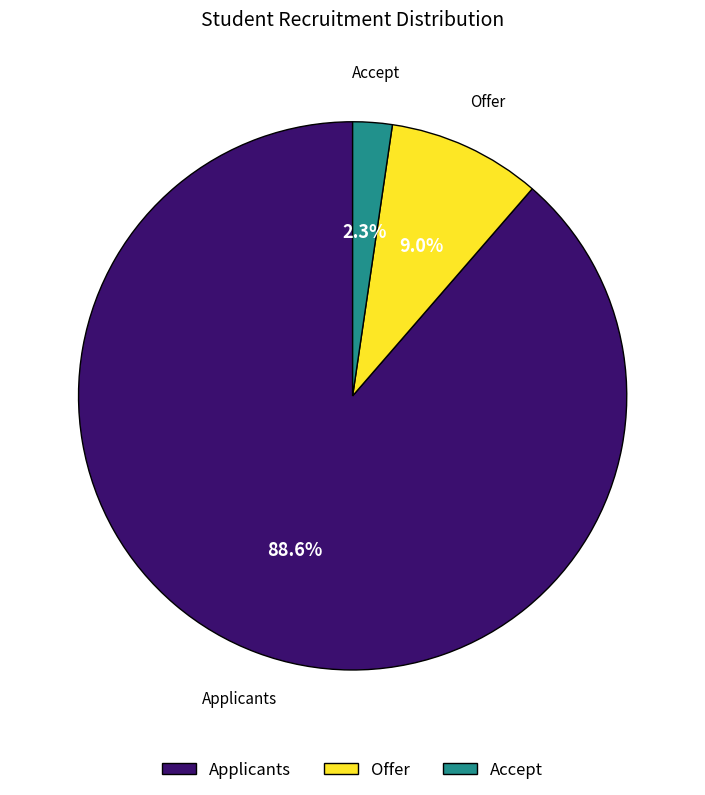

How many segments does this pie chart have?

3